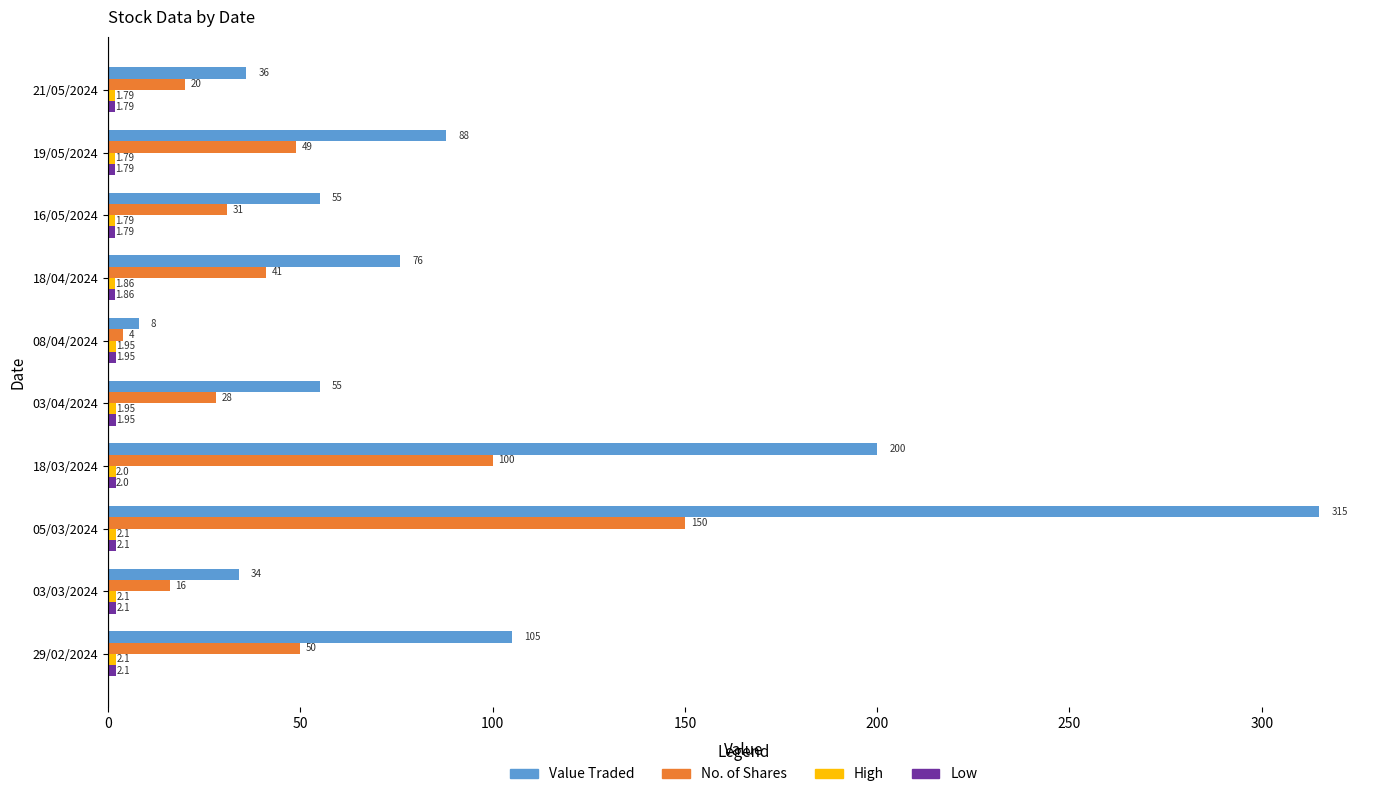

What is the sum of all No. of Shares values?

489.0